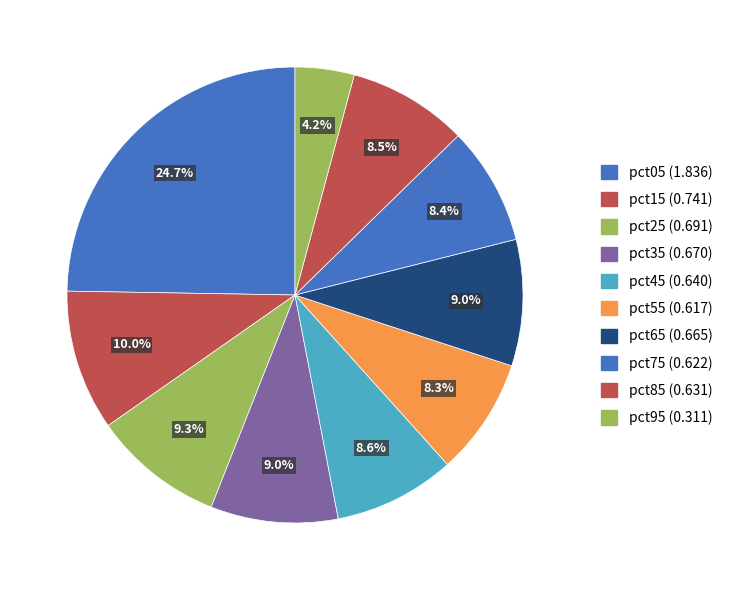

What percentage do pct65 and pct35 together represent?

18.0%